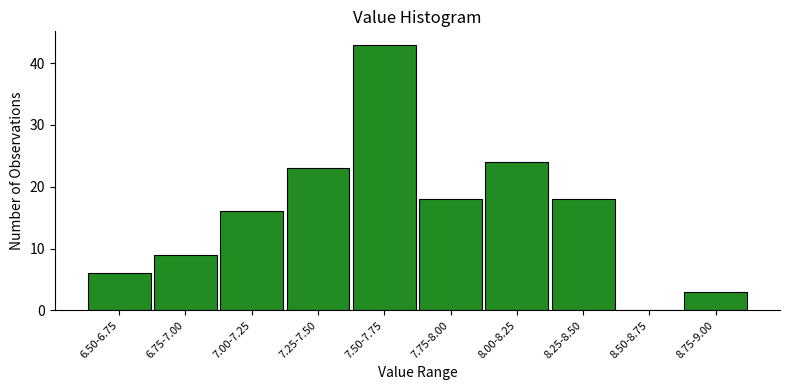

Reading left to right, extract all data points from this chart.

6.50-6.75=6	6.75-7.00=9	7.00-7.25=16	7.25-7.50=23	7.50-7.75=43	7.75-8.00=18	8.00-8.25=24	8.25-8.50=18	8.50-8.75=0	8.75-9.00=3